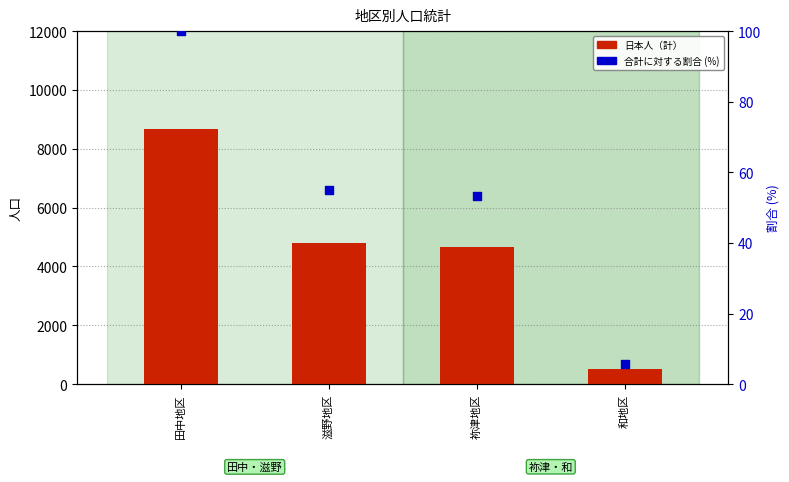

Which series reaches the minimum Y coordinate?

合計に対する割合 (%)